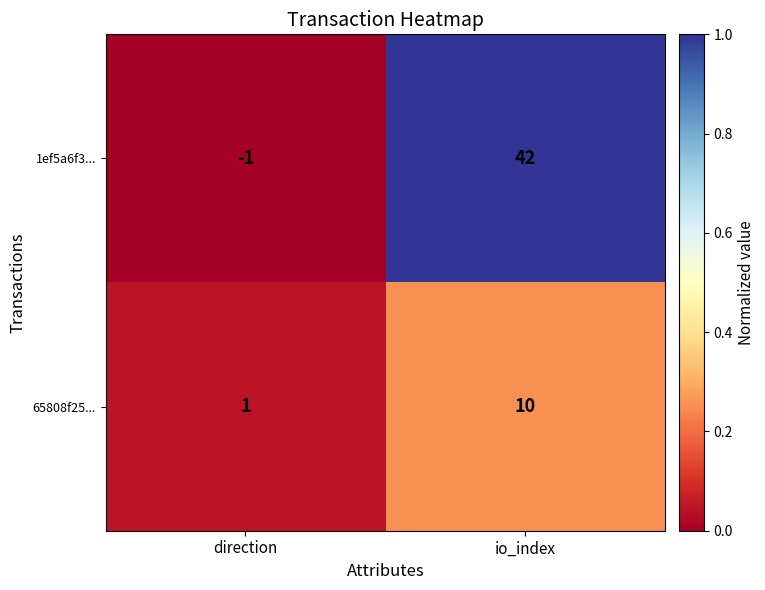

Which series changed the most between direction and io_index?

1ef5a6f3...